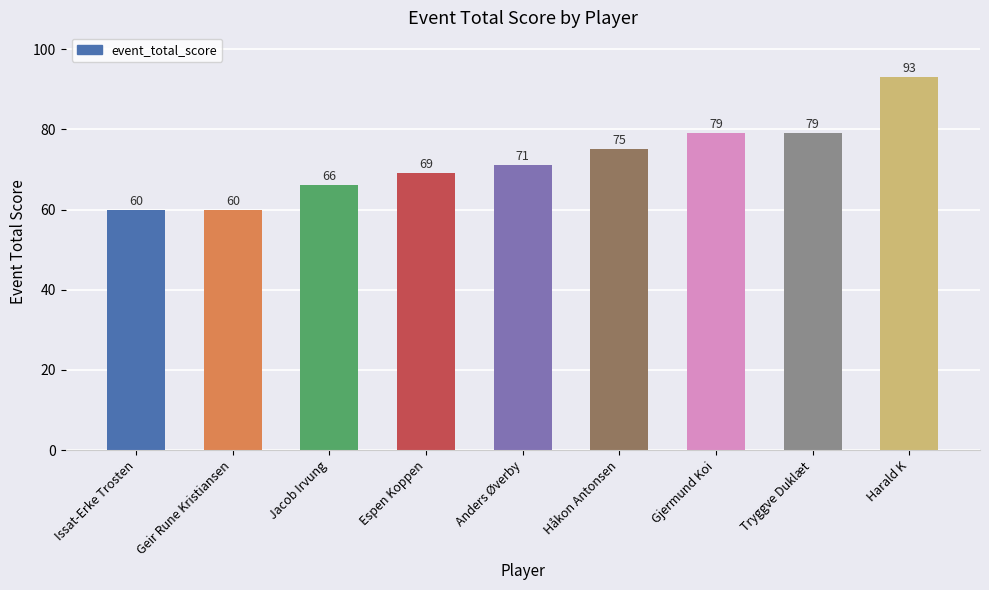

Between Jacob Irvung and Geir Rune Kristiansen, which is larger?

Jacob Irvung